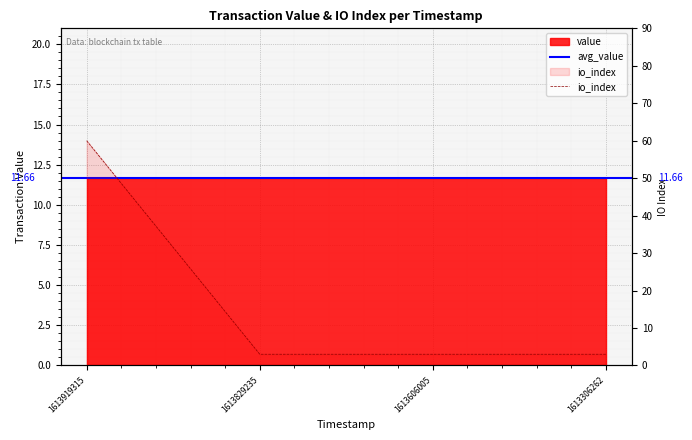

Where is the data nearest to the value 31?

1613829235